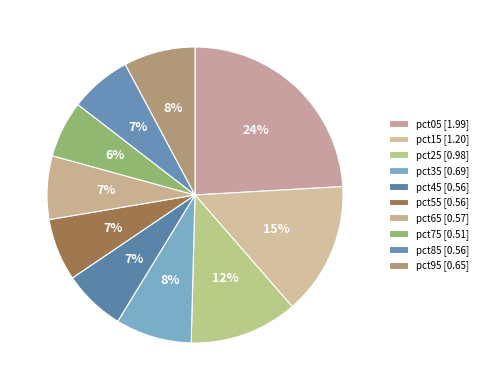

How many segments does this pie chart have?

10